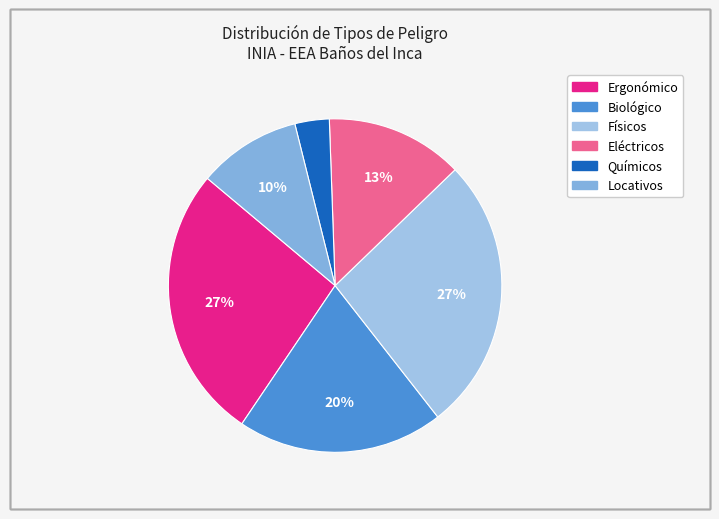

Count the number of slices in the pie.

6